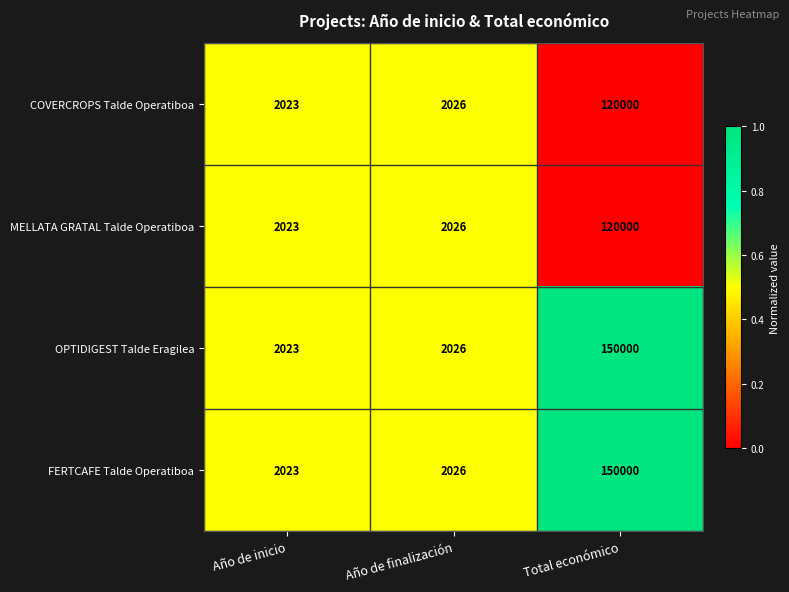

Rank the categories by FERTCAFE Talde Operatiboa value from highest to lowest.

Total económico, Año de finalización, Año de inicio